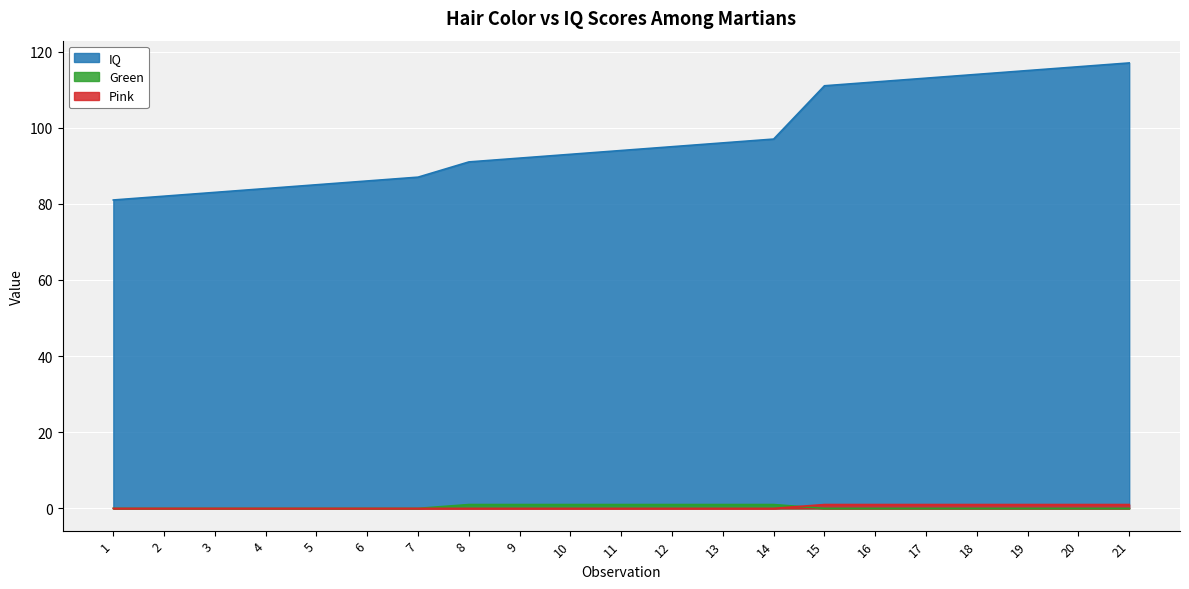

What is the value of the IQ point at the 1st from the left?

81